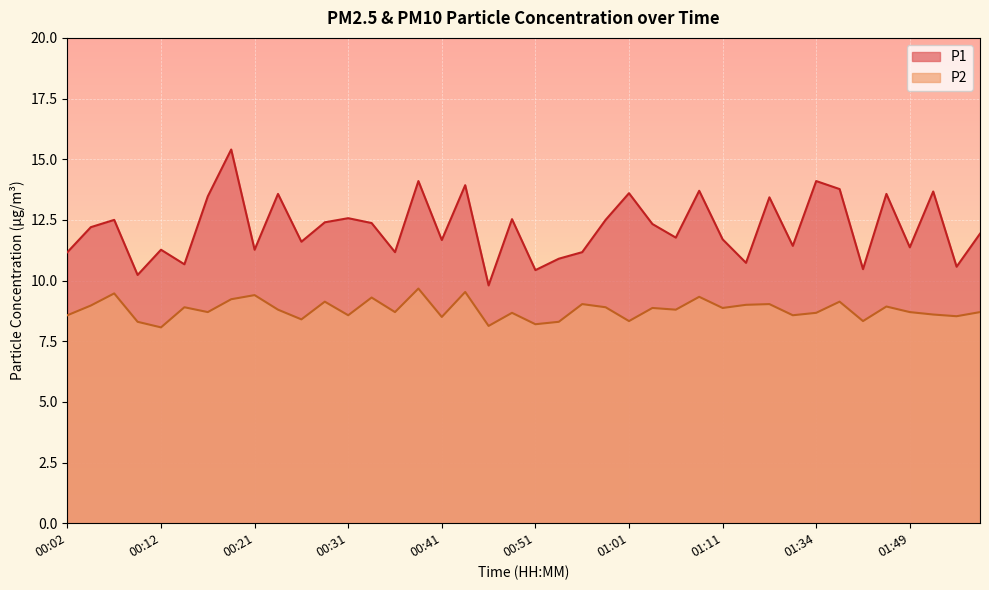

What position from the right is 00:38?

25